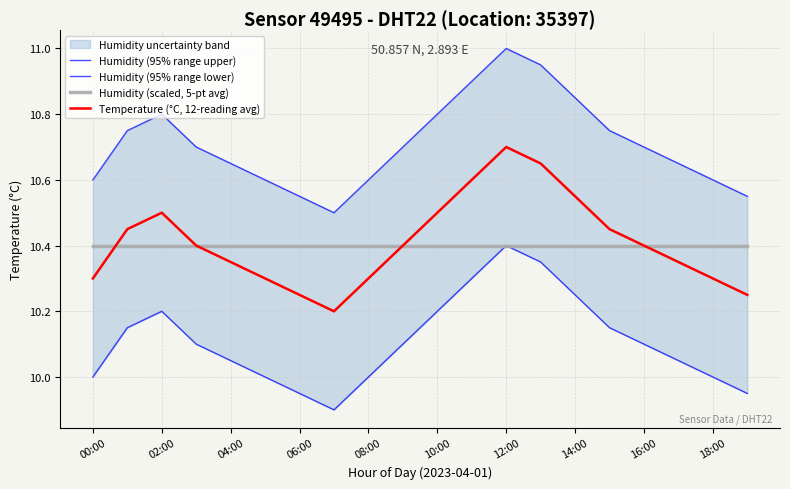

What is the sum of all Temperature (°C, 12-reading avg) values?

208.2